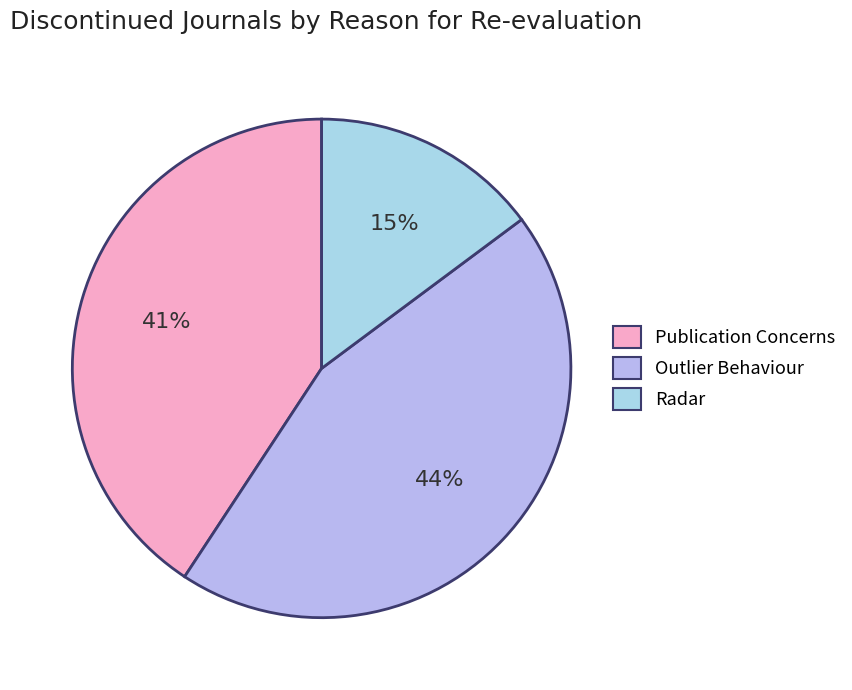

Which category has the biggest portion of the pie?

Outlier Behaviour